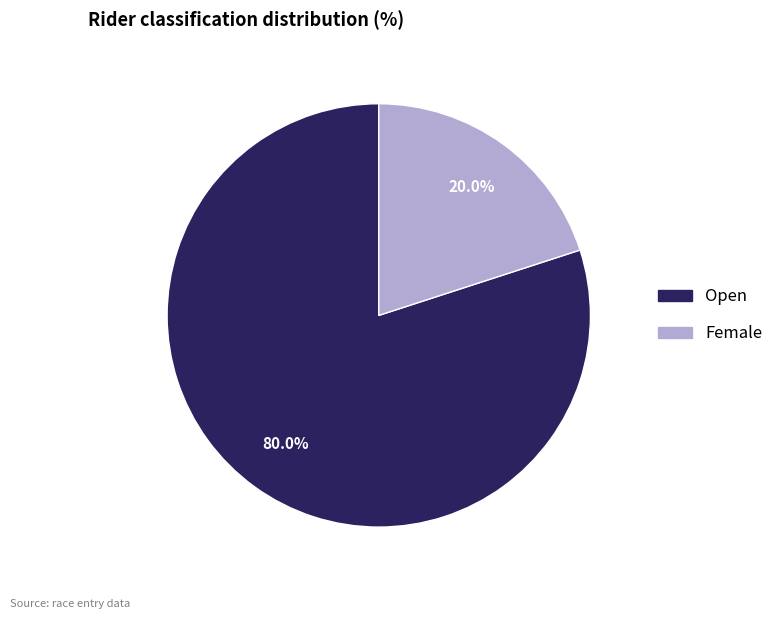

Count the number of slices in the pie.

2